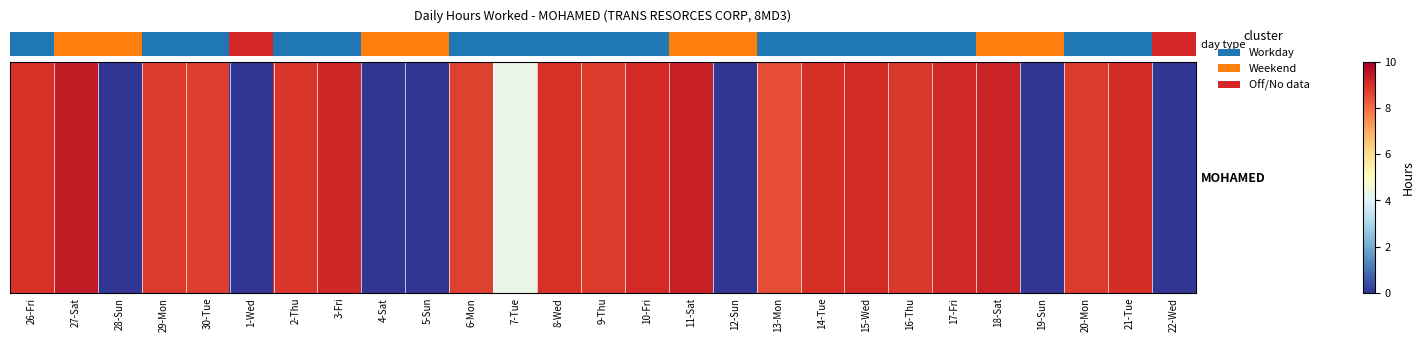

What is the ratio of the value at 27-Sat to the value at 18-Sat?

1.0